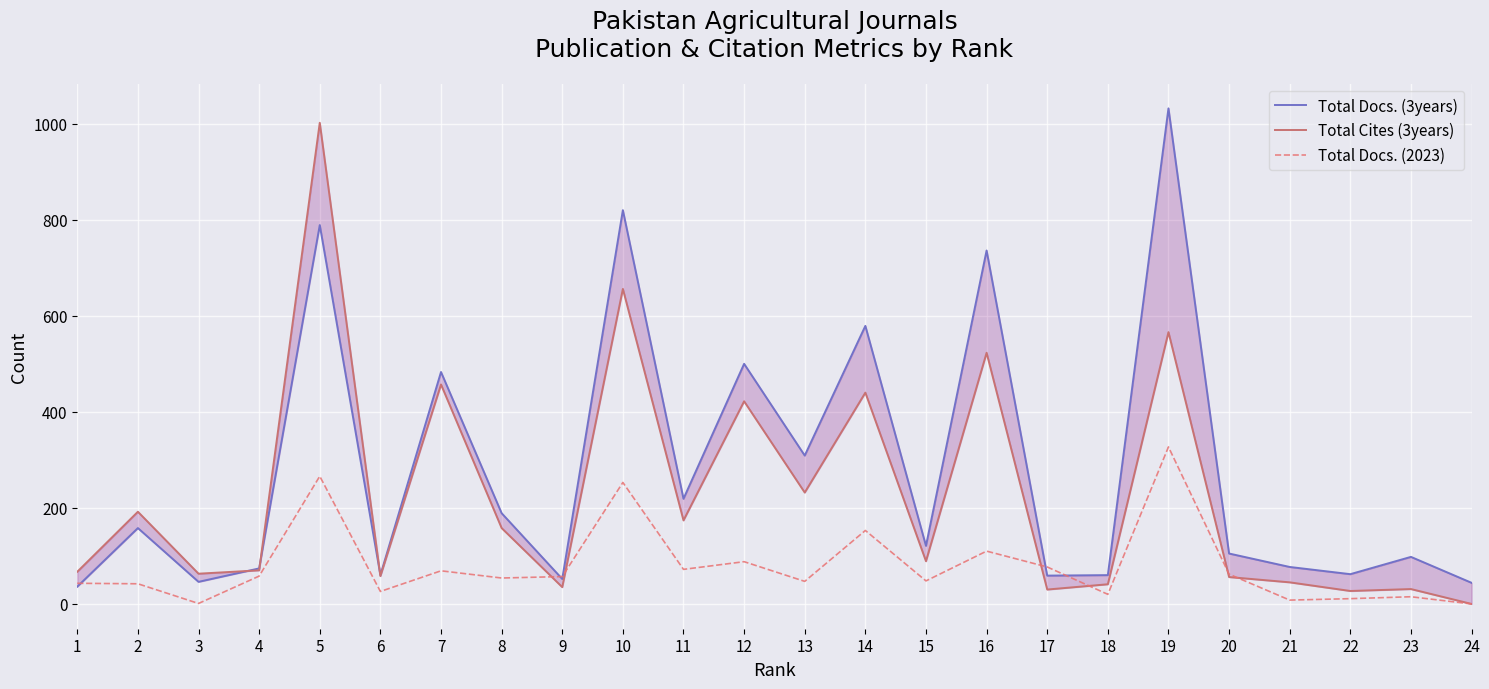

In Total Docs. (3years), how many points are higher than both neighbors (excluding endpoints)?

9